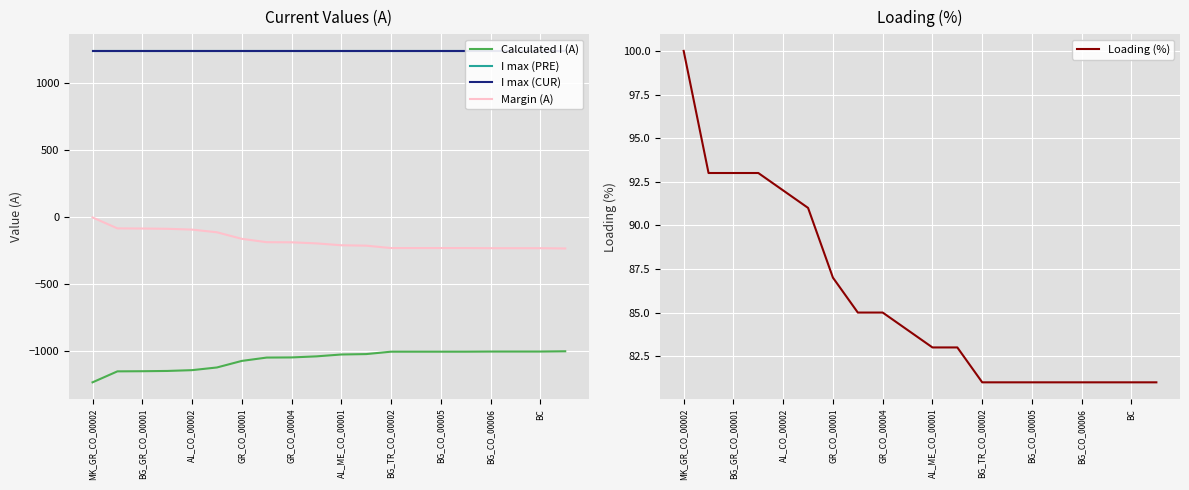

At which category is the sum across all series the highest?

MK_GR_CO_00002